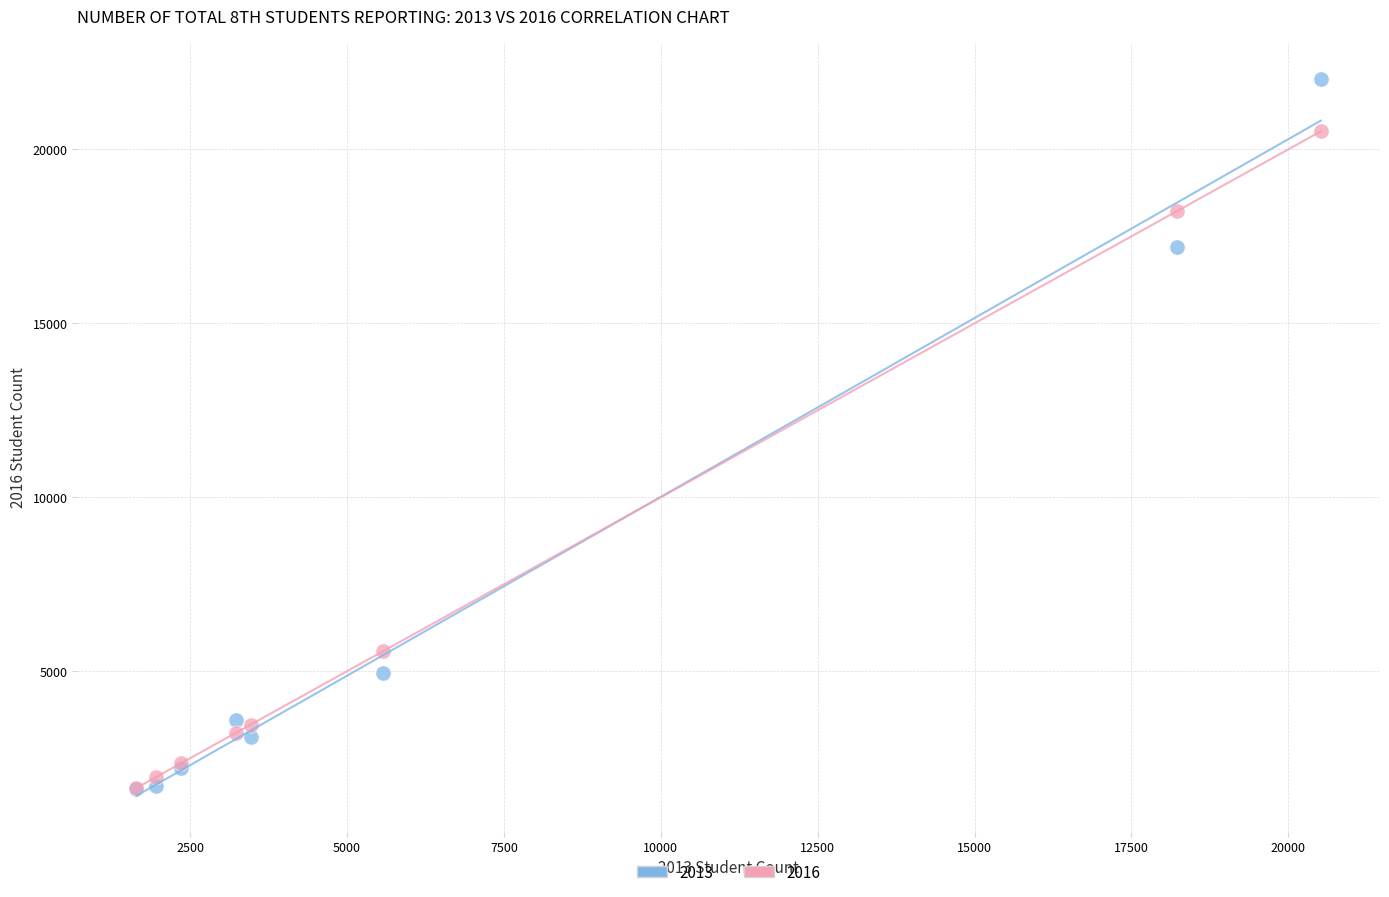

Across all series, what Y value is closest to 11812?

17190